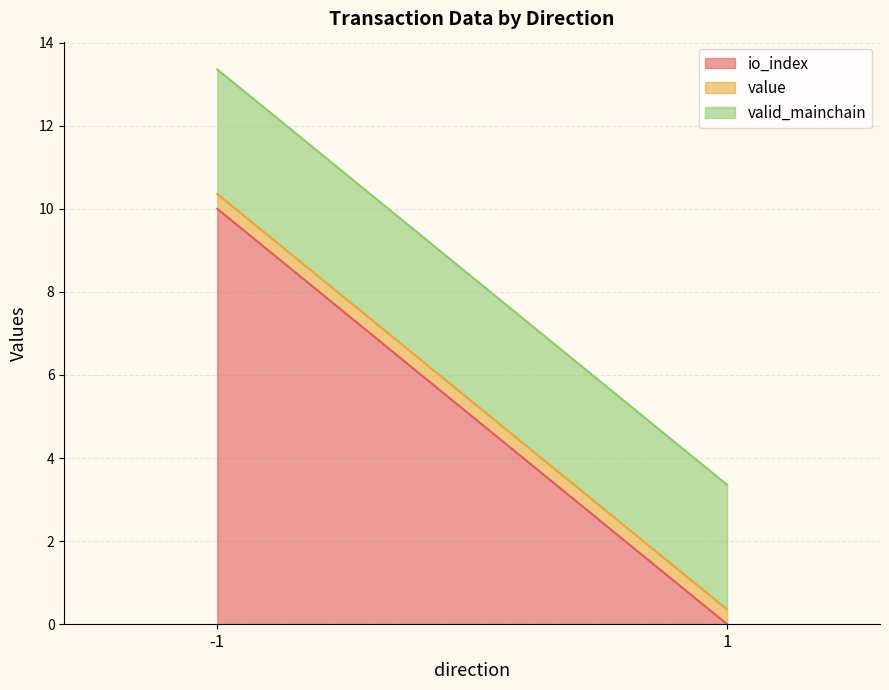

What is the total value across all series at 1?

3.4